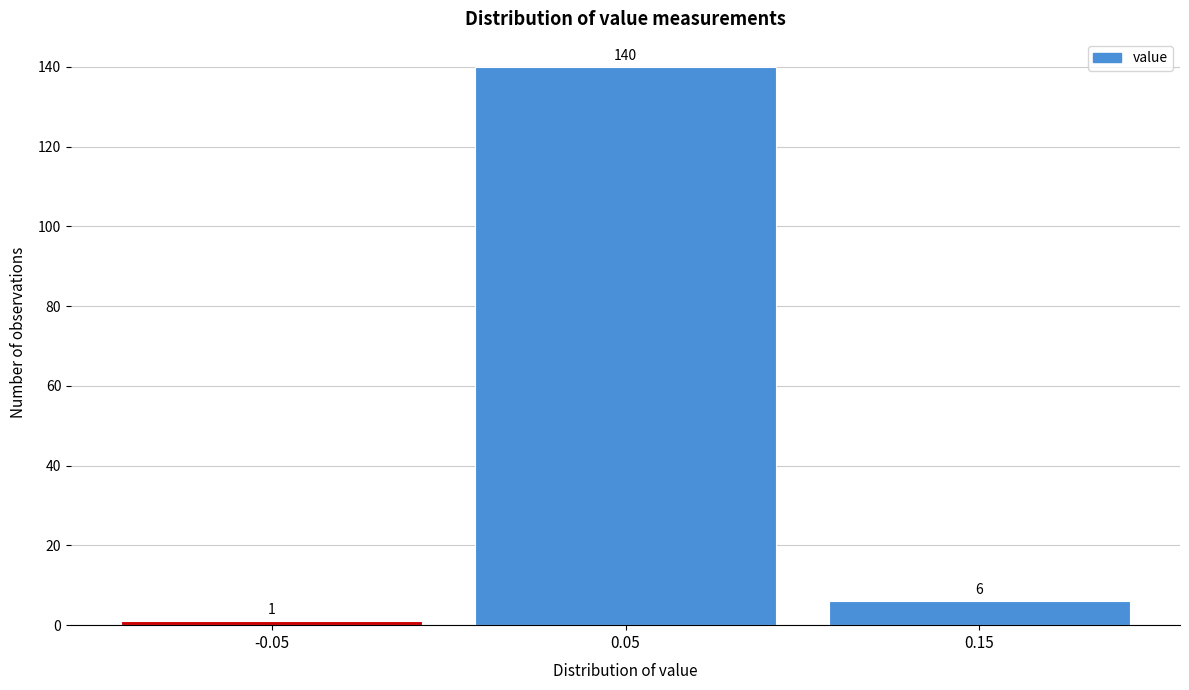

Reading left to right, list all the values displayed in this chart.

-0.05=1	0.05=140	0.15=6